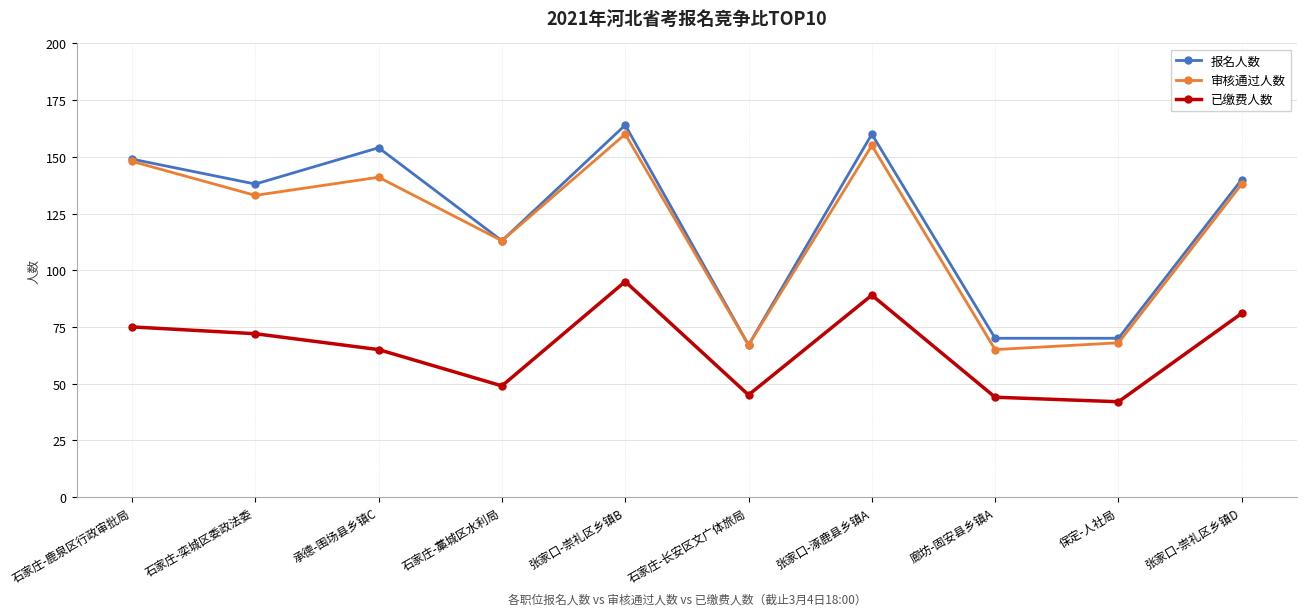

True or false: 已缴费人数 and 审核通过人数 intersect in this chart.

False